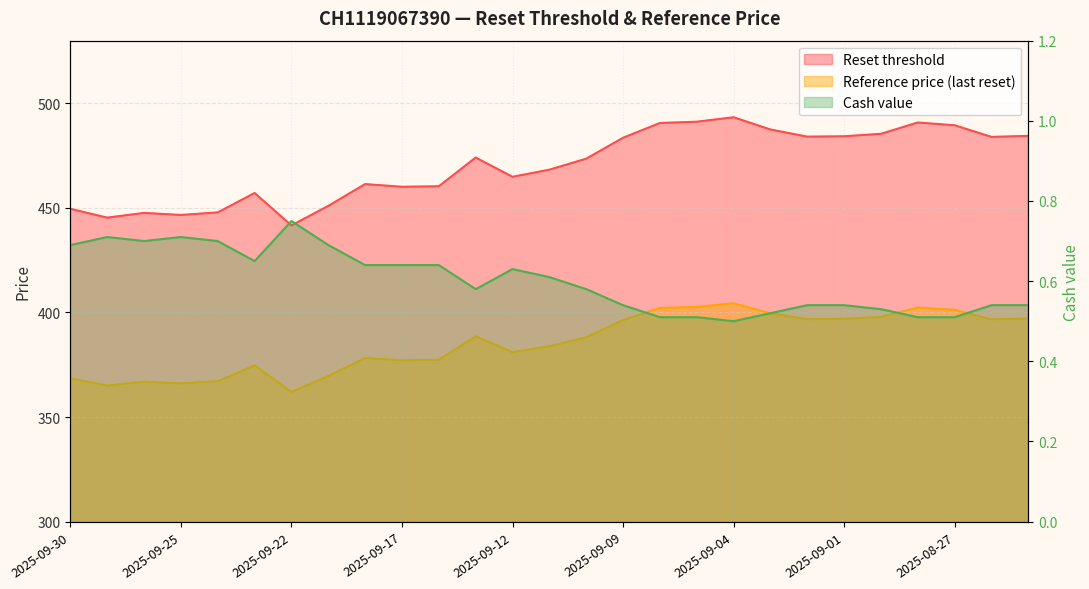

What is the difference between the highest and lowest values at 2025-08-26?

483.4